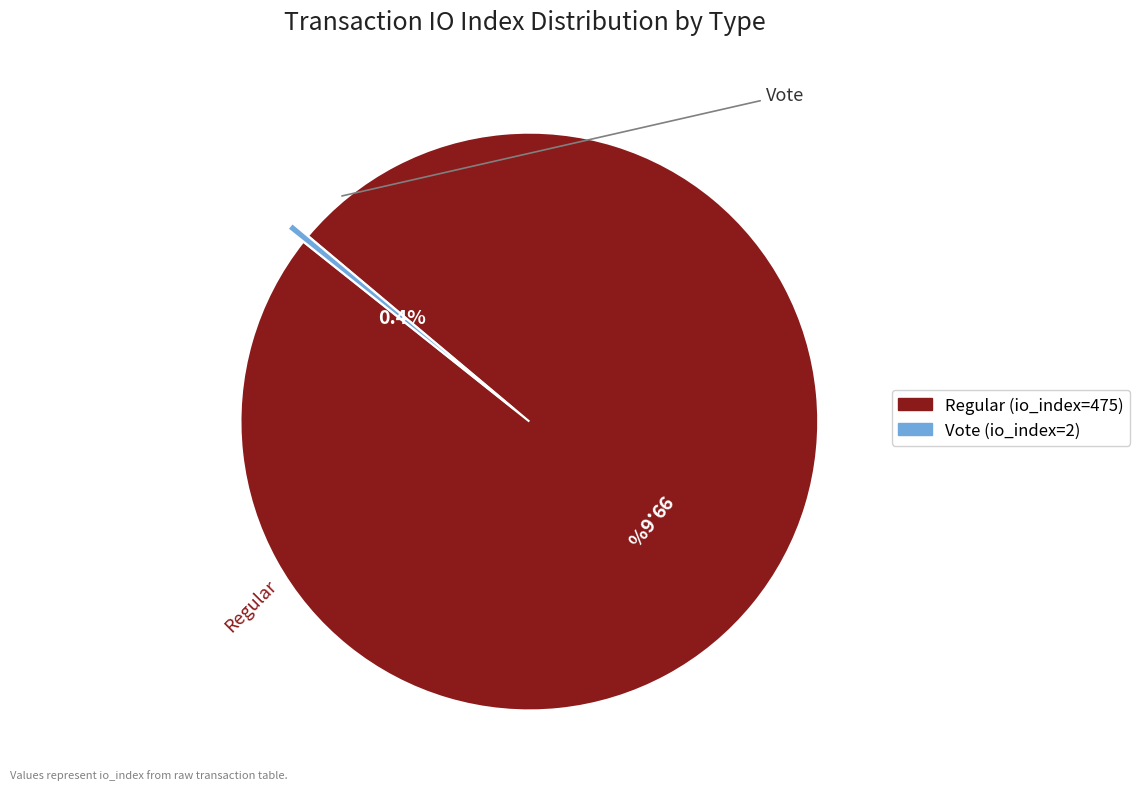

Which category has the smallest portion of the pie?

Vote (io_index=2)